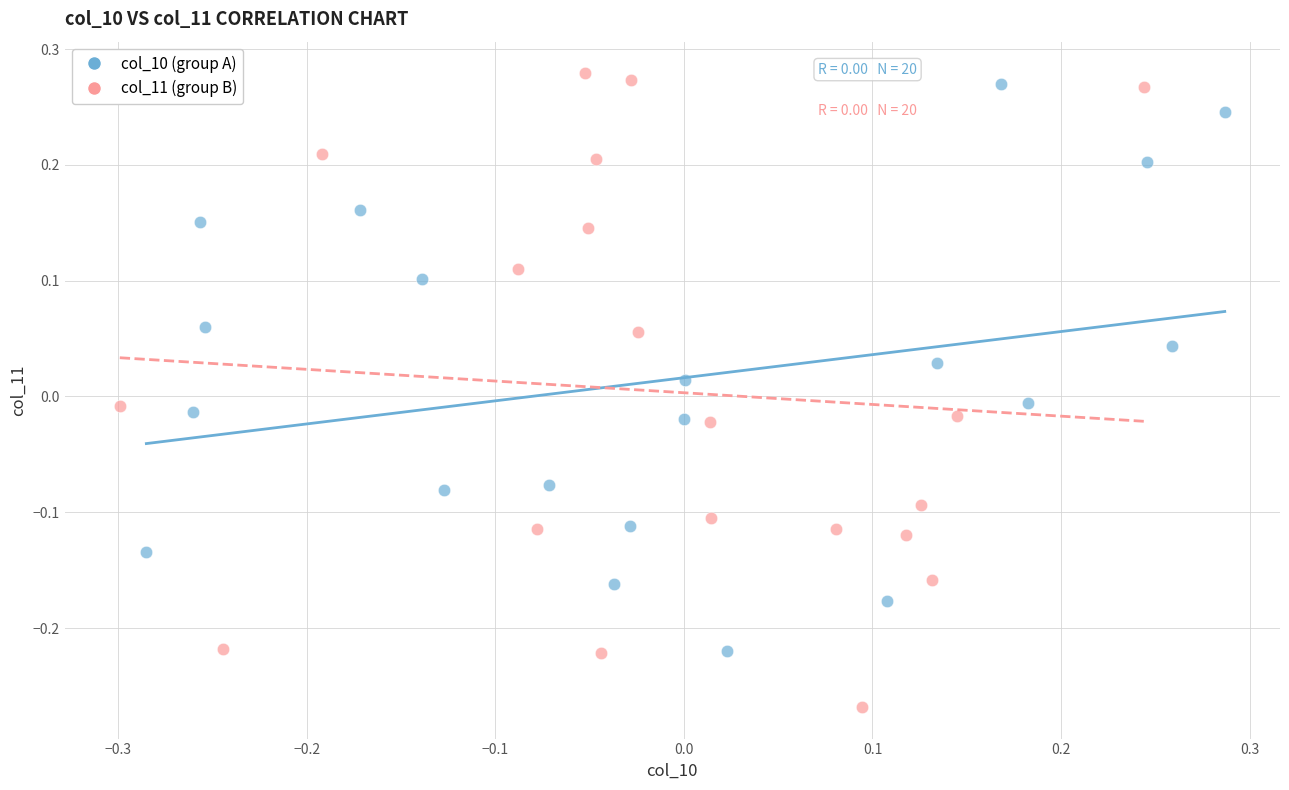

Which series has the largest Y range (max minus min)?

col_11 (group B)